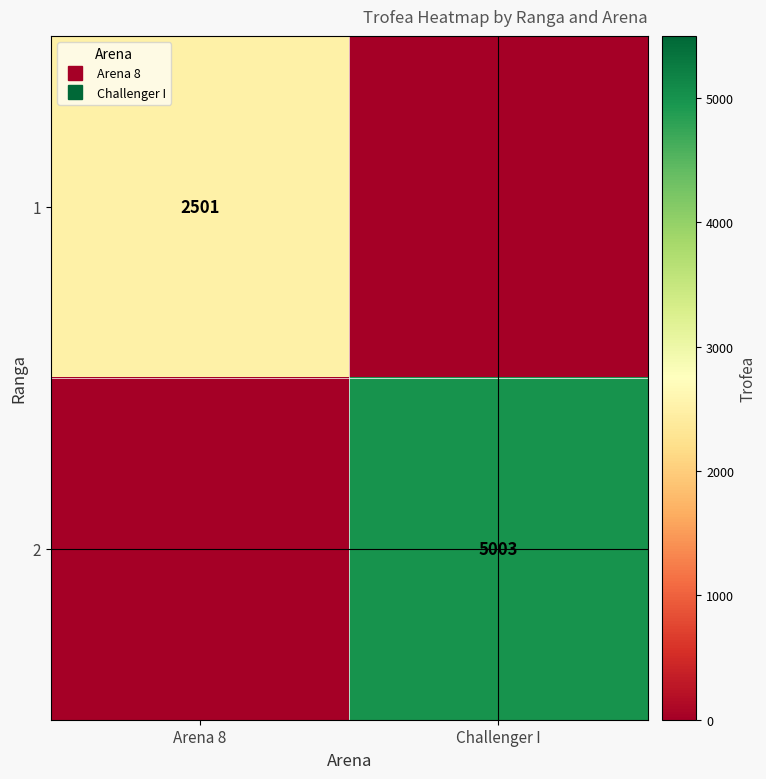

Is the value of 1 at Arena 8 greater than the value of 2 at Arena 8?

Yes